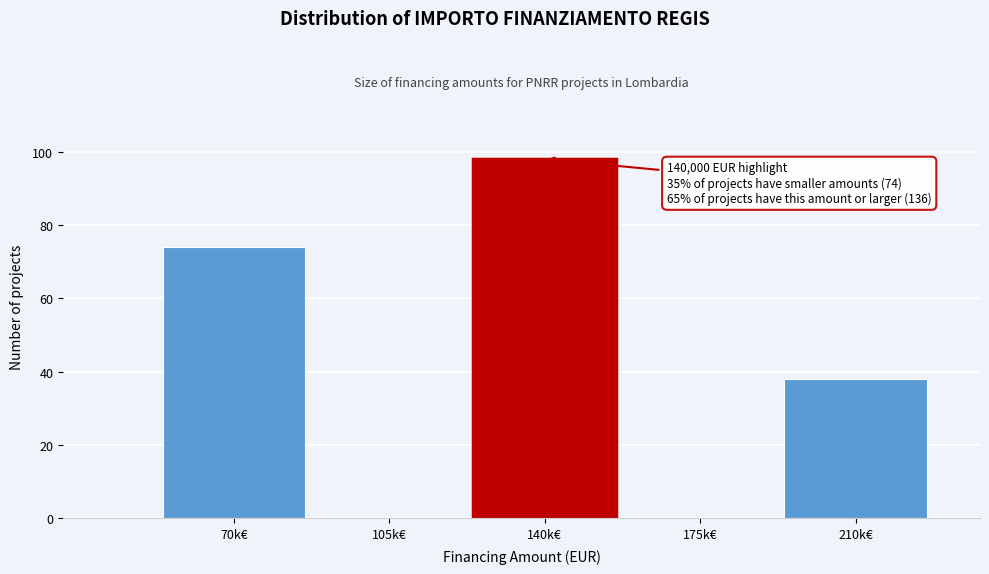

Reading left to right, transcribe all the data shown in this chart.

70k€=74	105k€=0	140k€=98	175k€=0	210k€=38